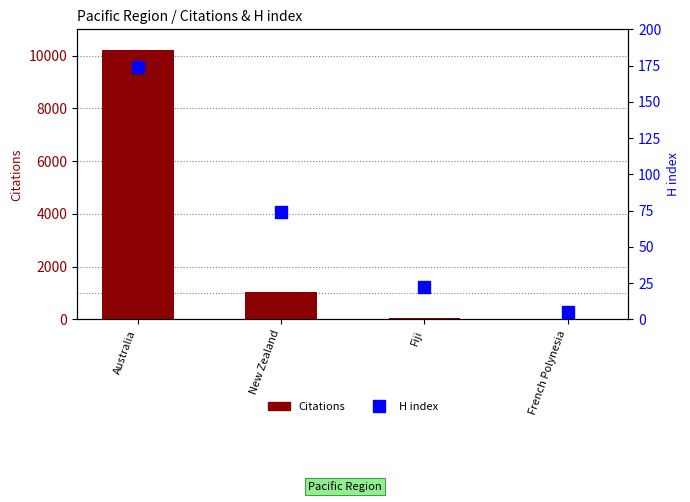

What position from the left is New Zealand?

2